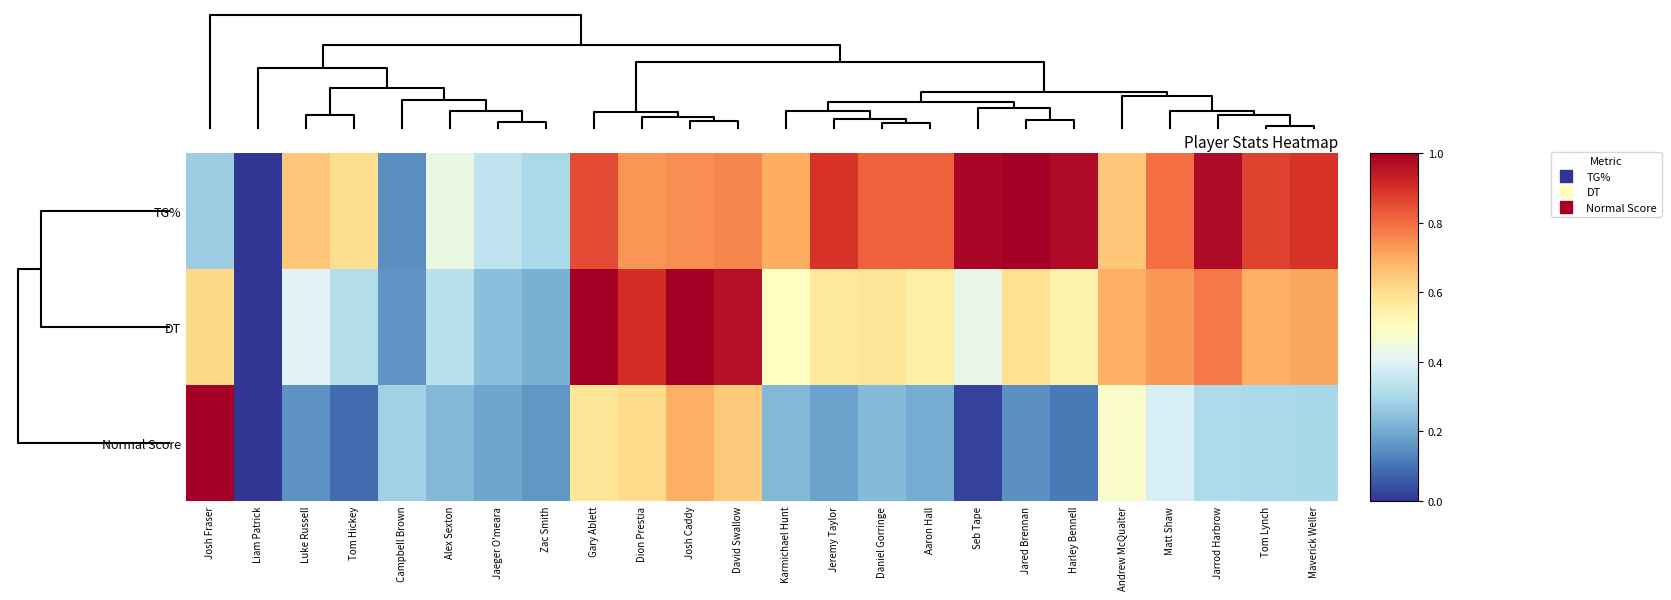

How many series are shown in this chart?

3